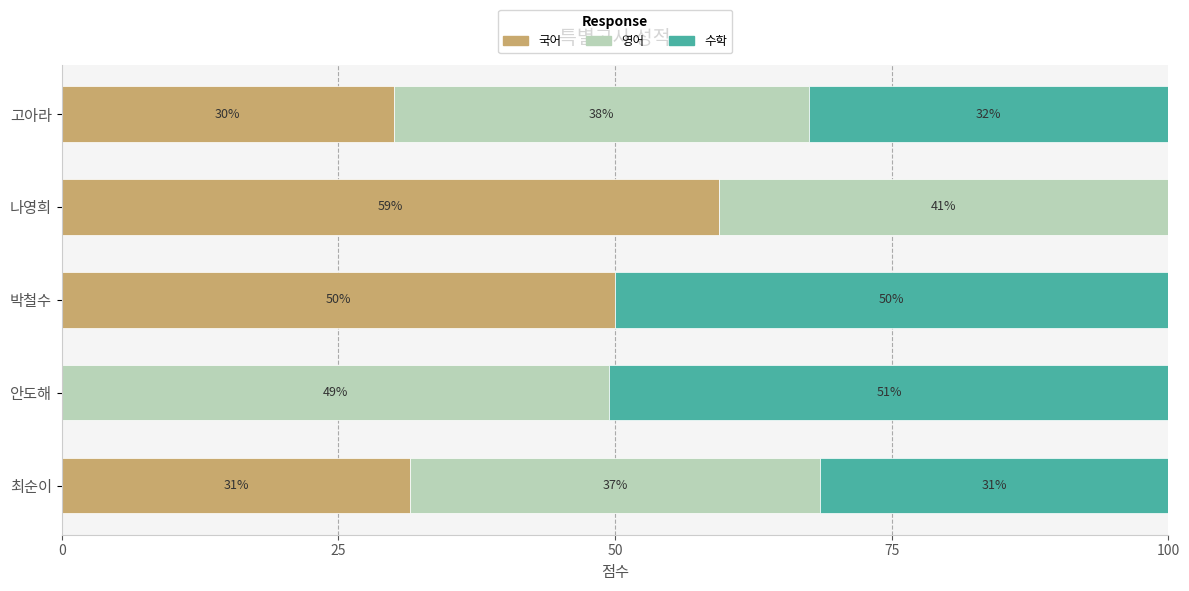

What are all the series names shown in the legend?

국어, 영어, 수학